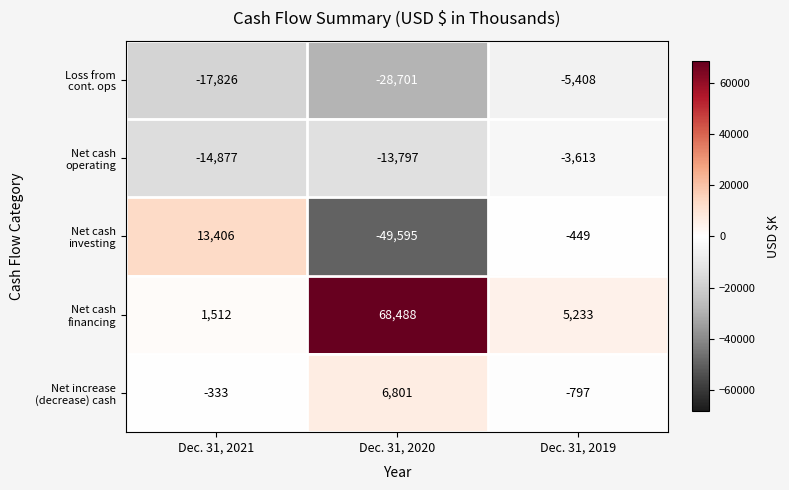

What is the minimum value shown in the chart?

-49595